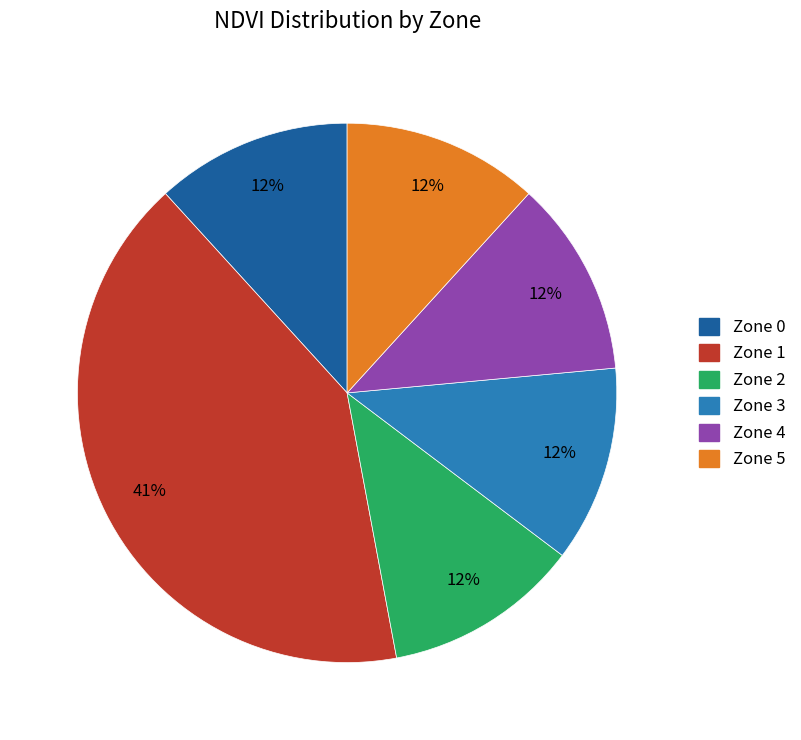

What is the largest slice in the pie chart?

Zone 1